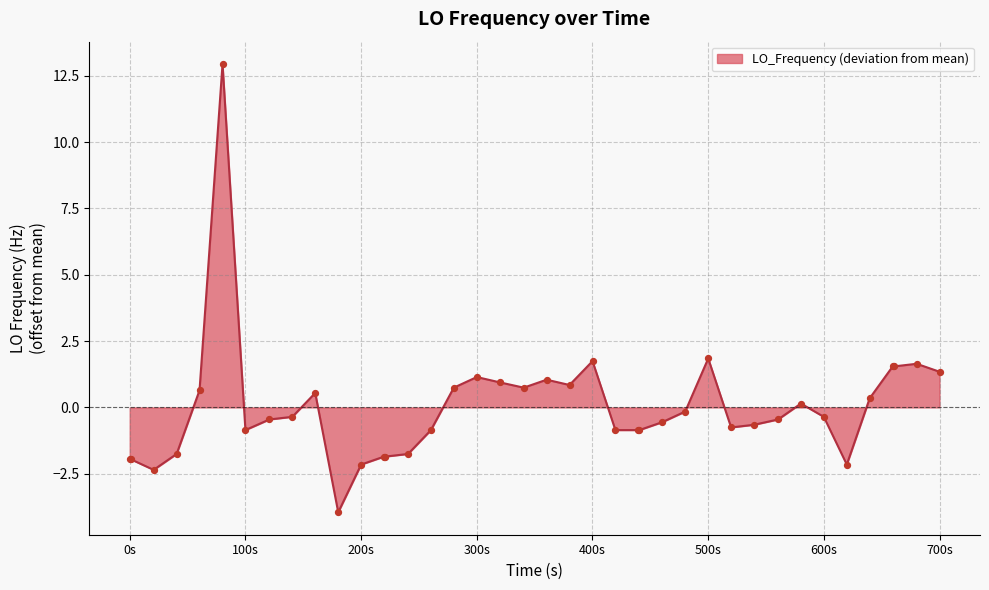

What is the difference between the maximum and minimum values?

16.9